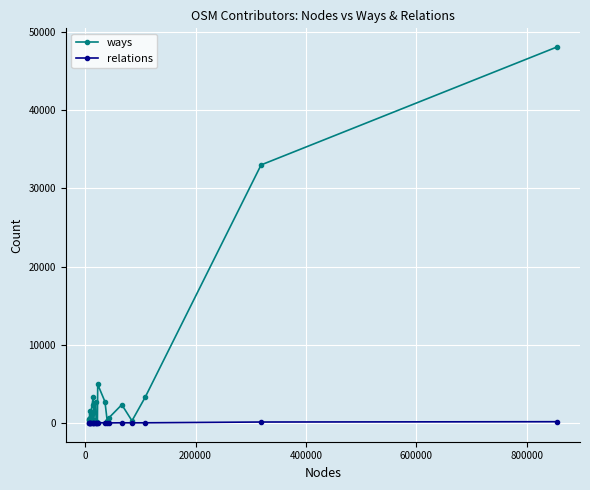

Which series has the largest total across all categories?

ways